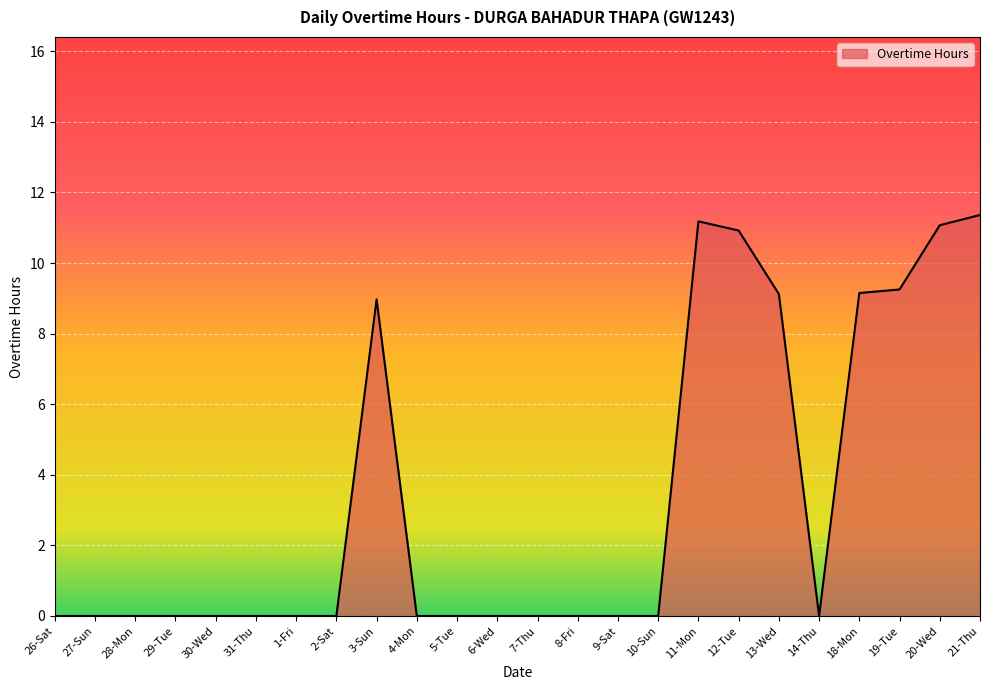

What is the greatest value displayed?

11.4